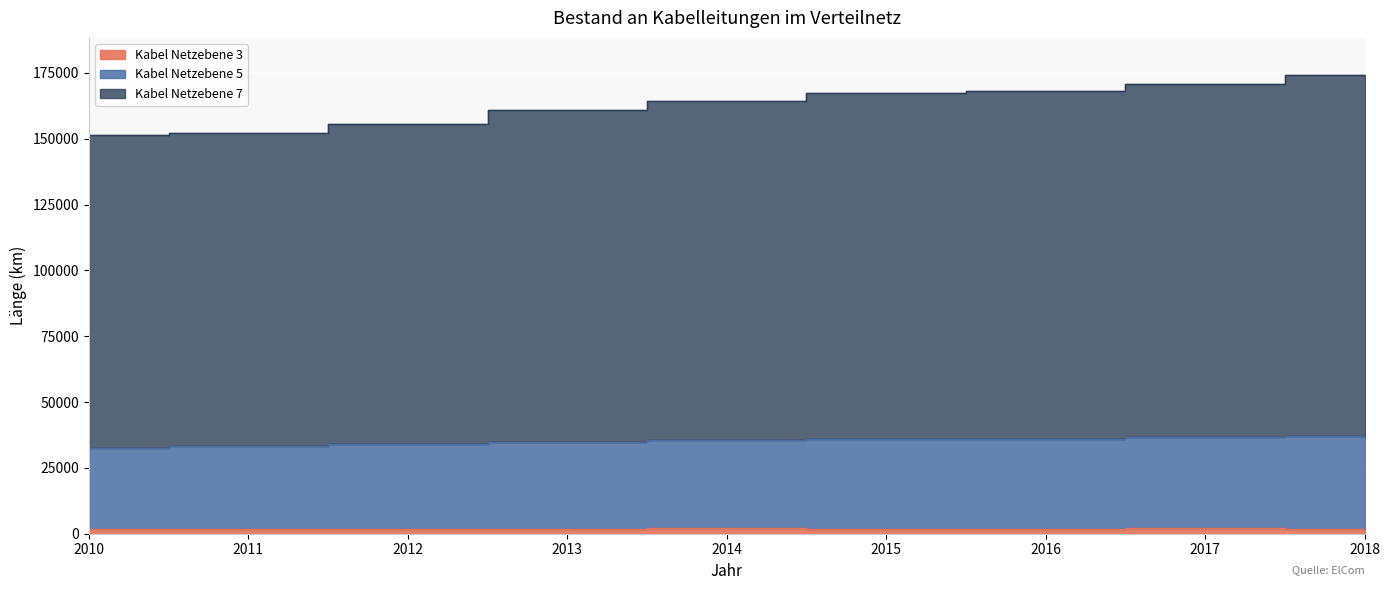

What is the value of the Kabel Netzebene 7 point at the 8th from the left?

170947